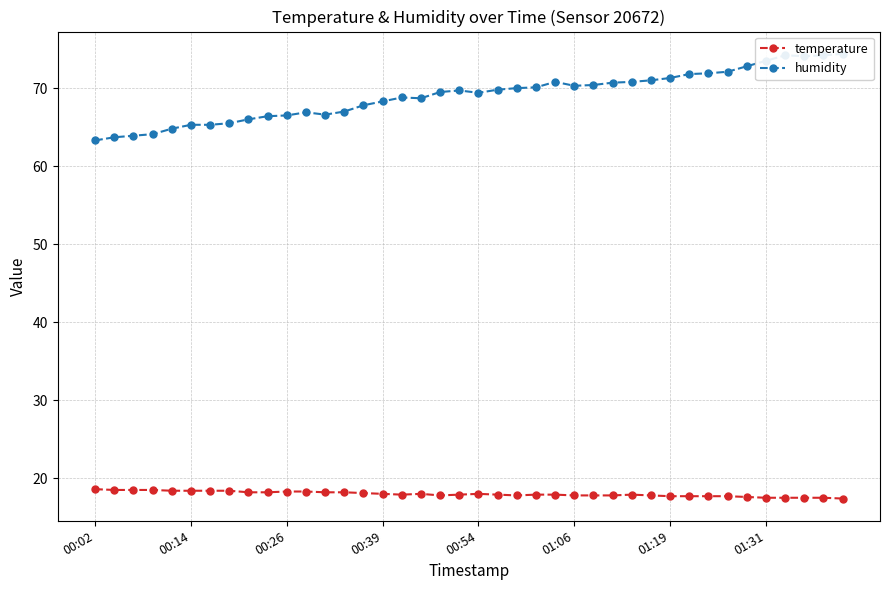

How many lines are shown in the chart?

2